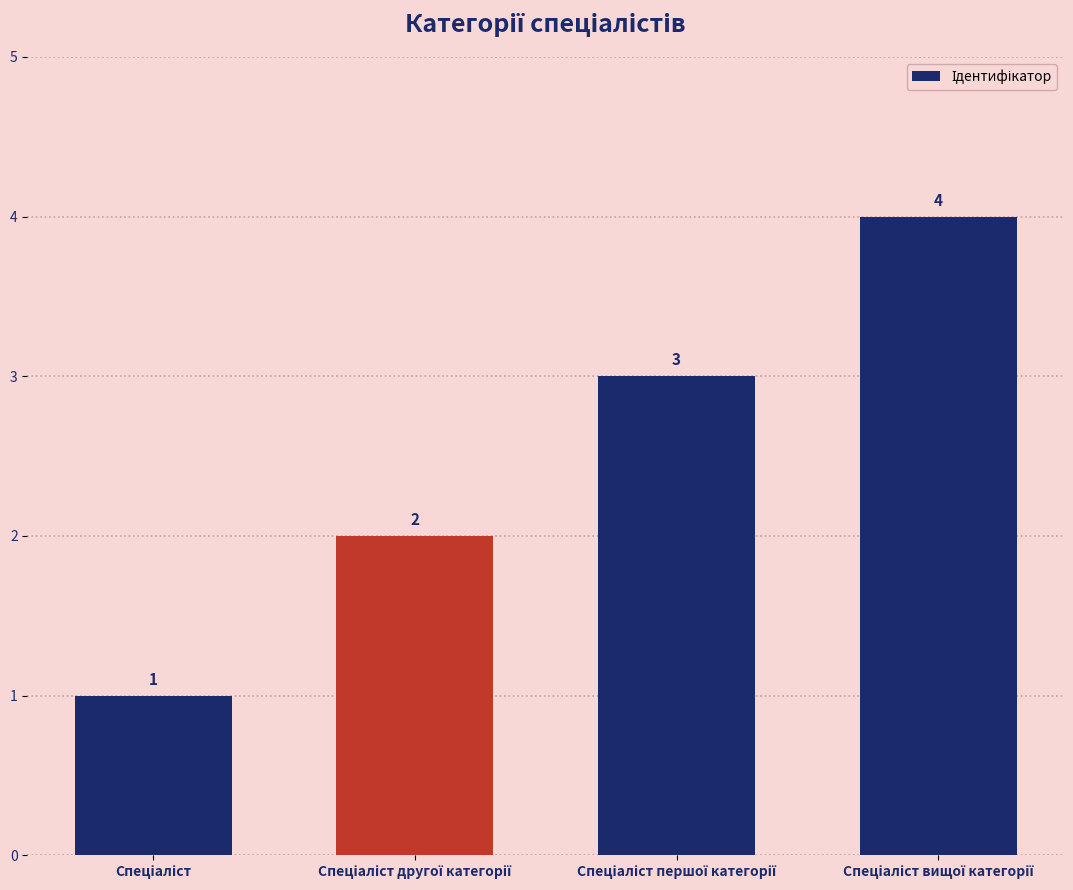

What is the sum of all values?

10